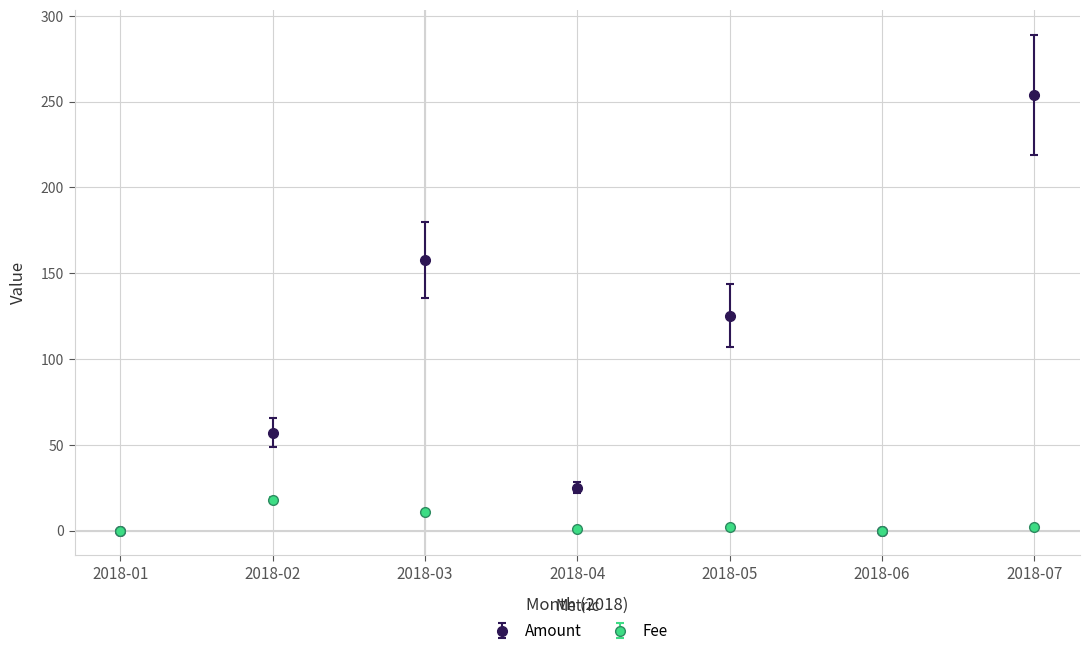

Count the number of data series in this chart.

2